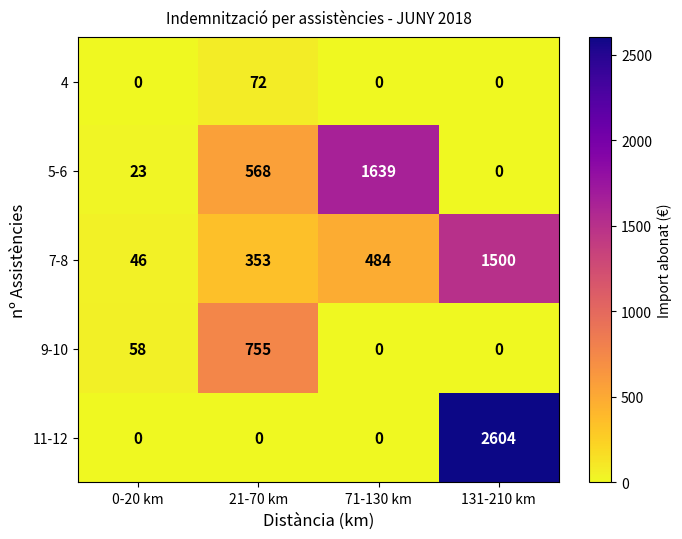

Count the number of categories in the chart.

4